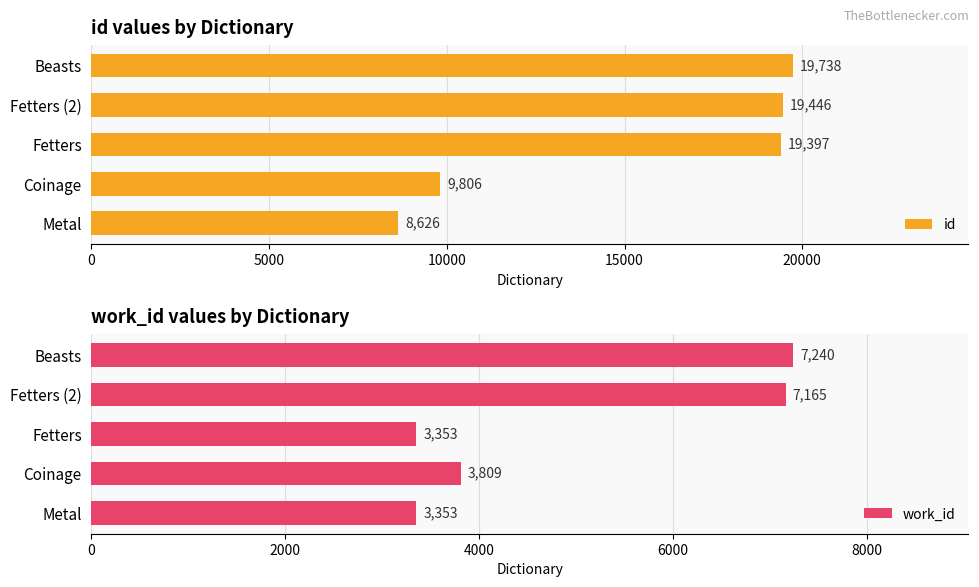

What is the difference between the second highest and minimum values in the id series?

10820